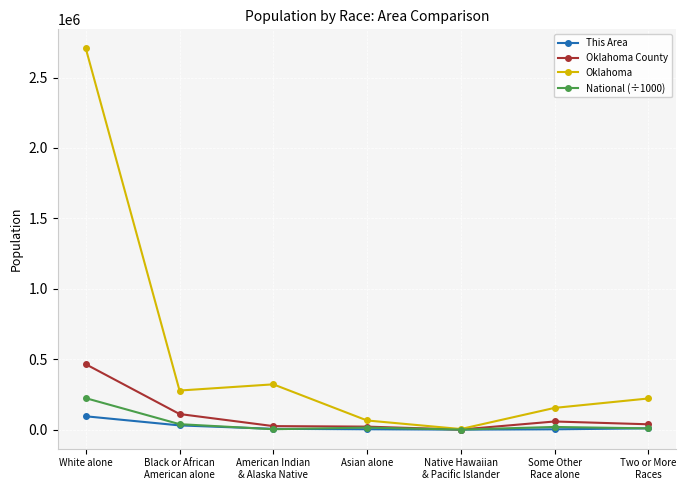

The Oklahoma series shows 321687.0 at American Indian
& Alaska Native. True or false?

True